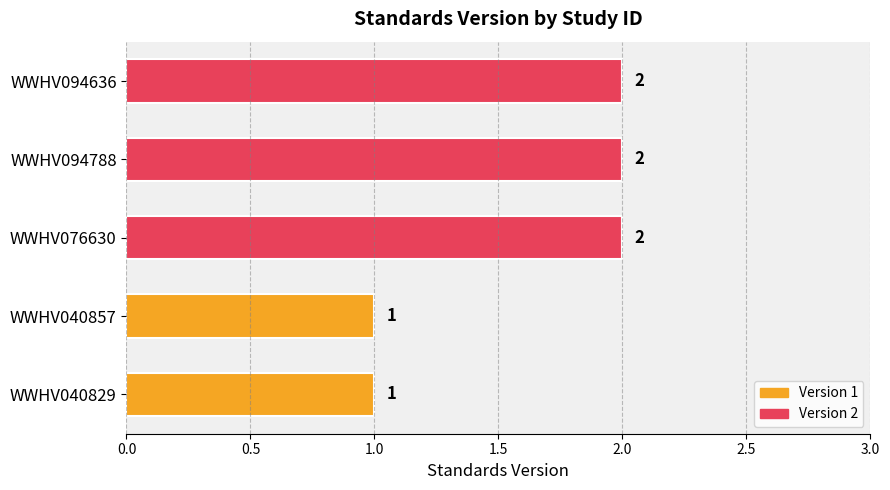

Approximately how many times larger is the value at WWHV040857 compared to WWHV040829?

1.0